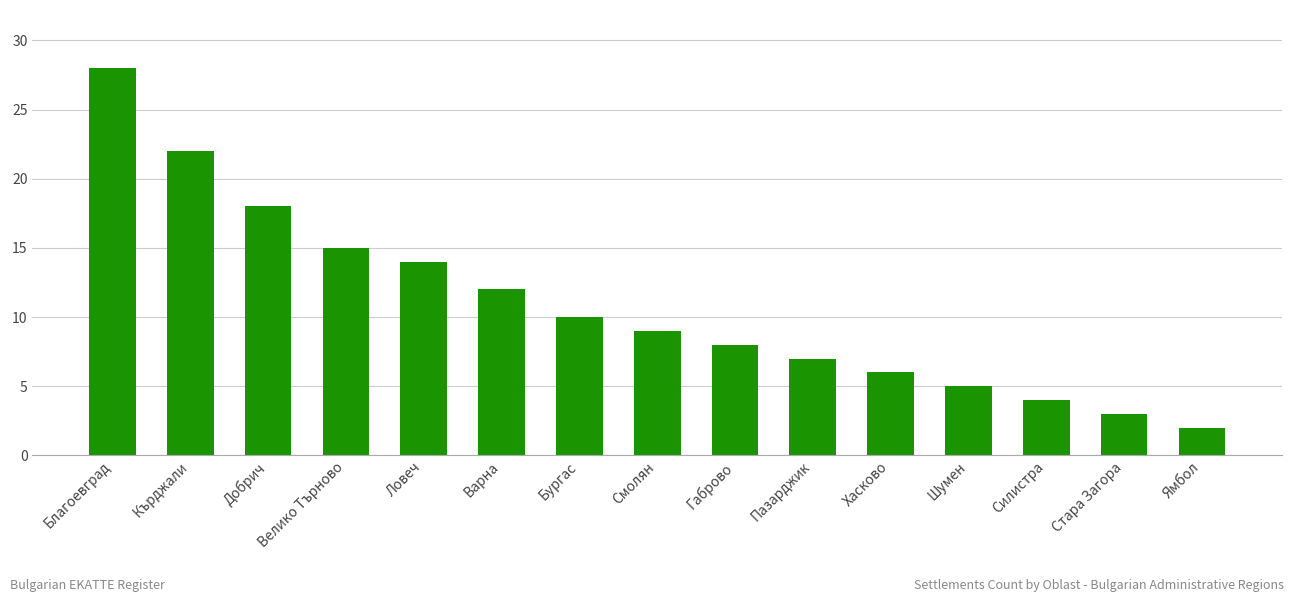

What is the change in value from Пазарджик to Хасково?

-1